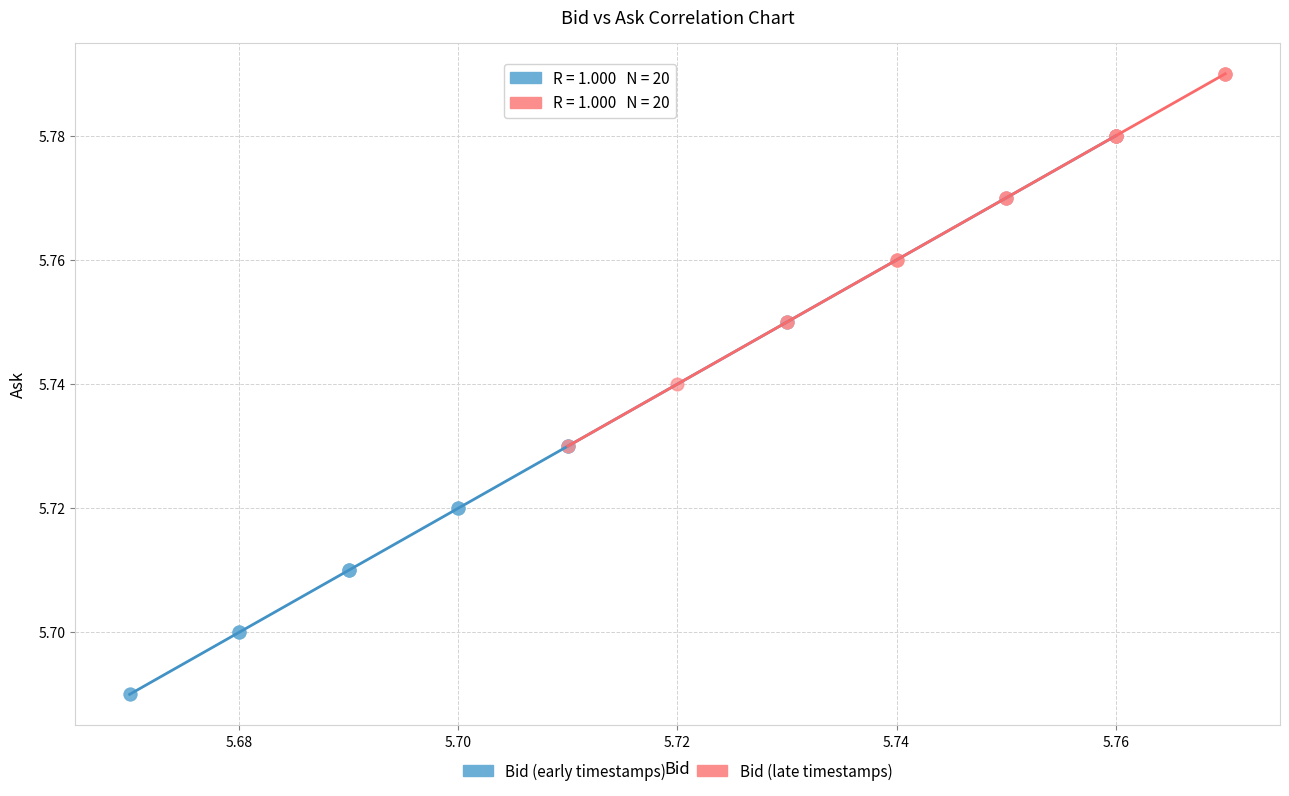

Which series contains the highest Y value?

Bid (late timestamps)